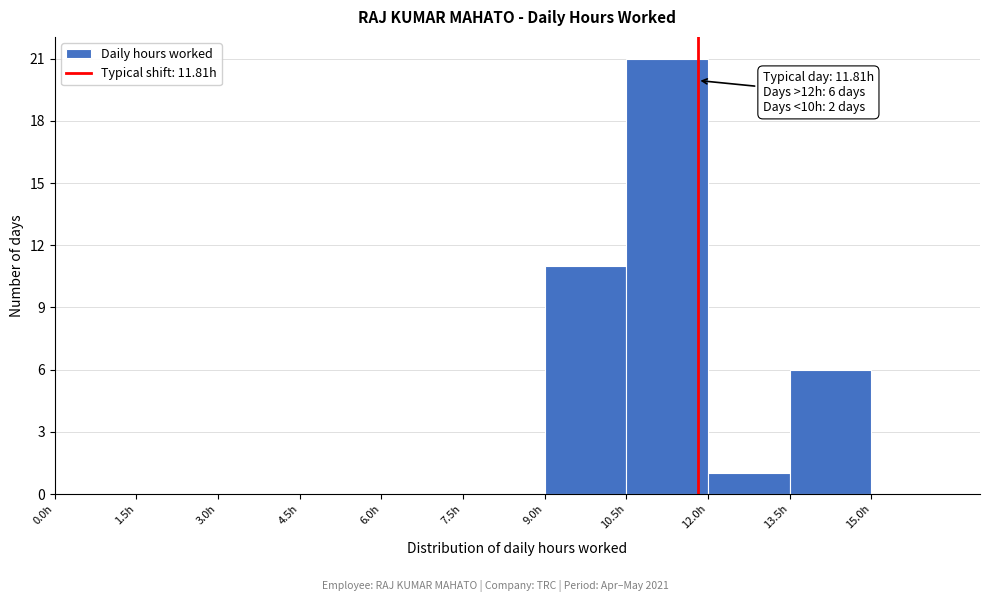

Which range on the x-axis has the tallest bar?

10.5 to 12.0